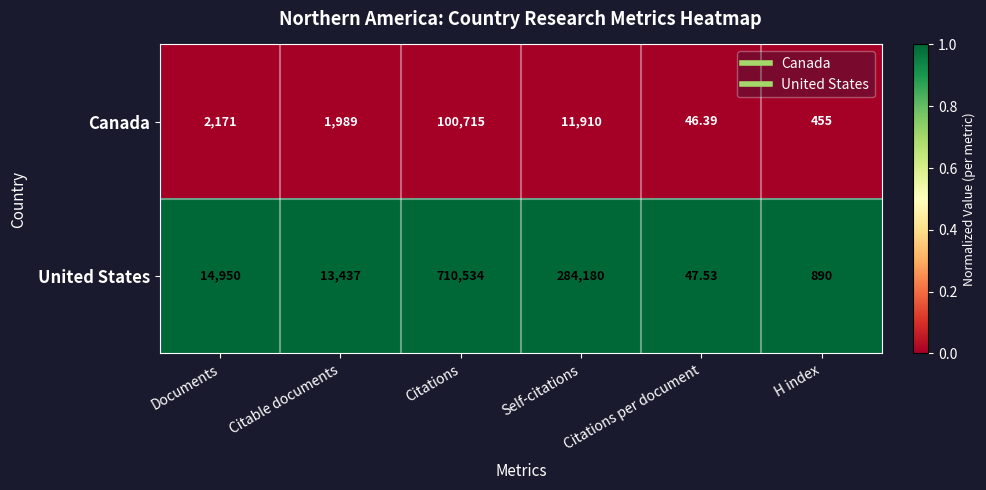

At which category is the sum across all series the highest?

Citations